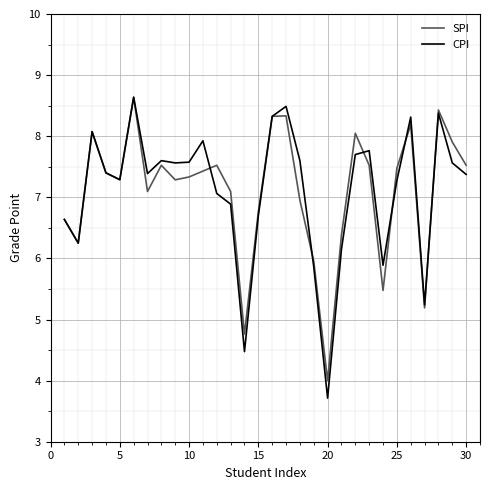

What is the minimum value for SPI?

4.0